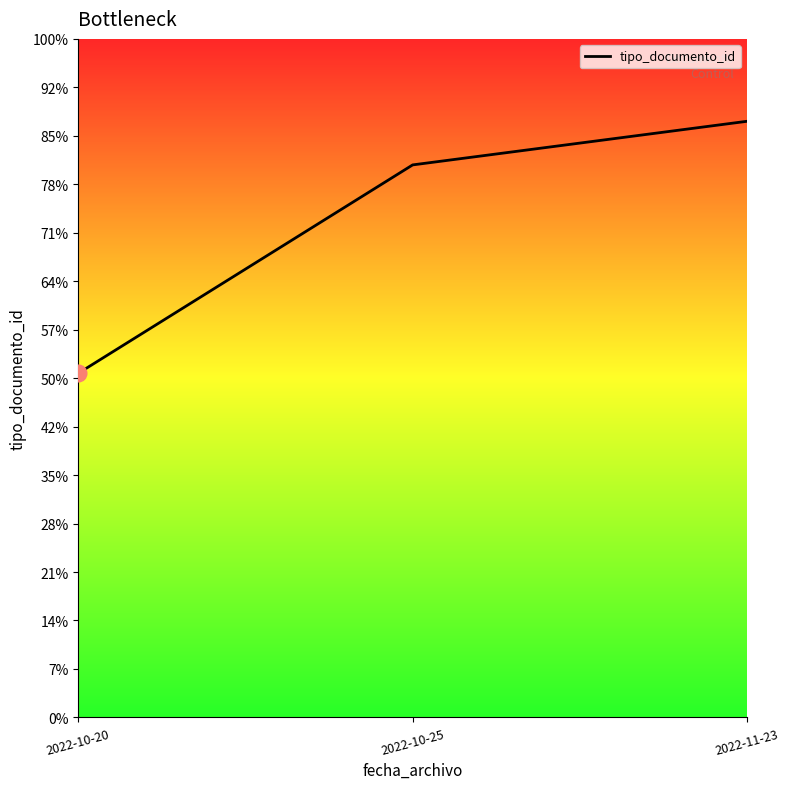

Is this an area chart (filled region under the line)?

Yes